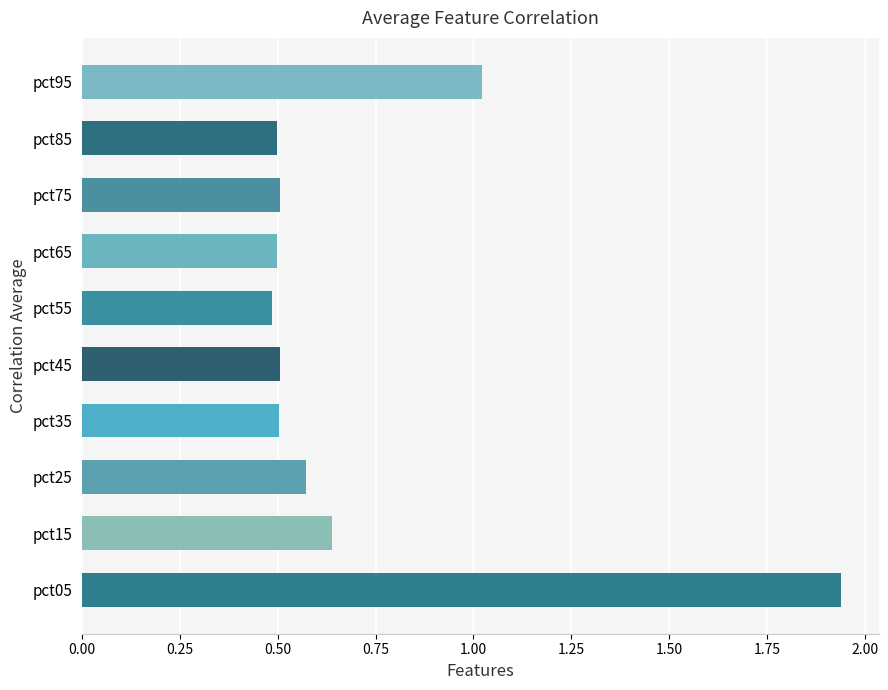

The chart shows a value of 0.5 at pct45. True or false?

True